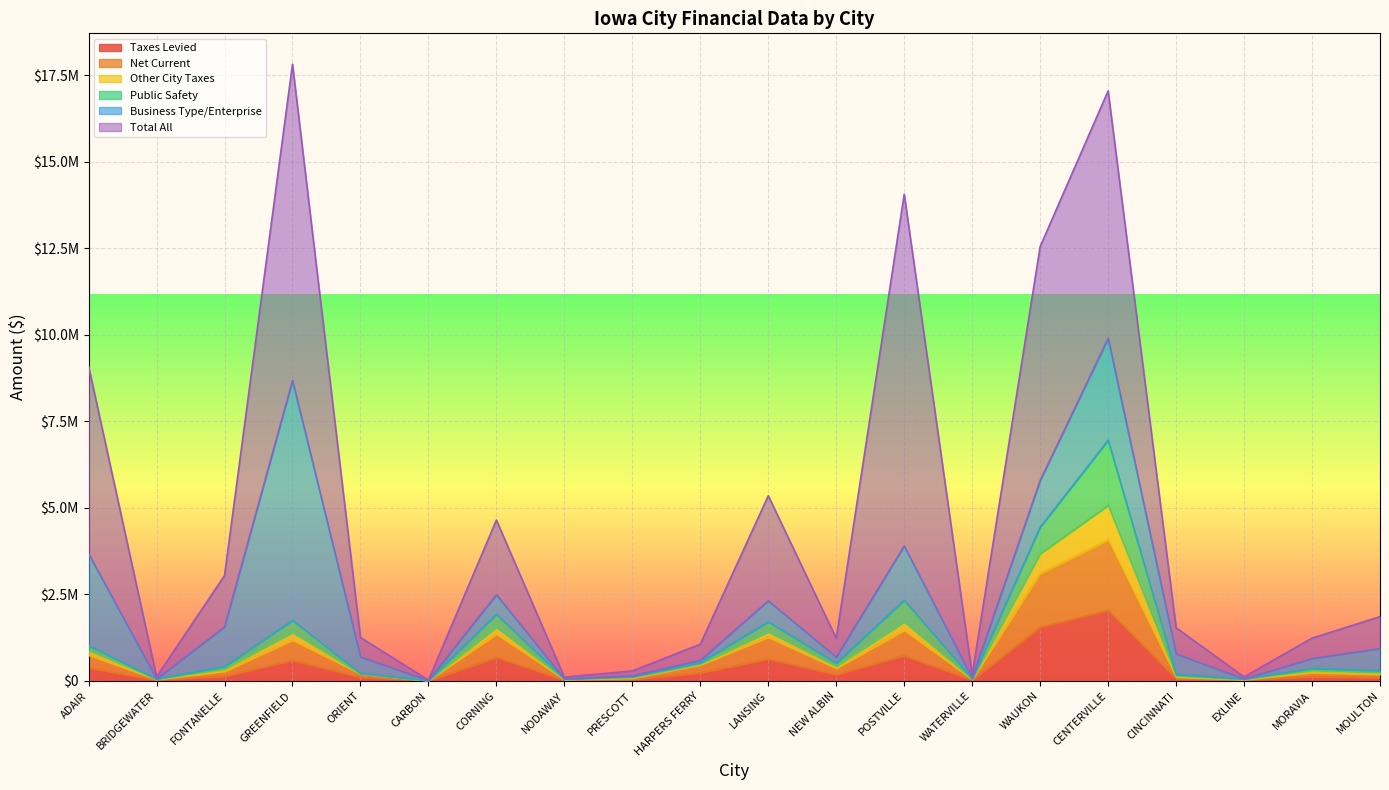

What is the difference between the highest and lowest values at WATERVILLE?

38010